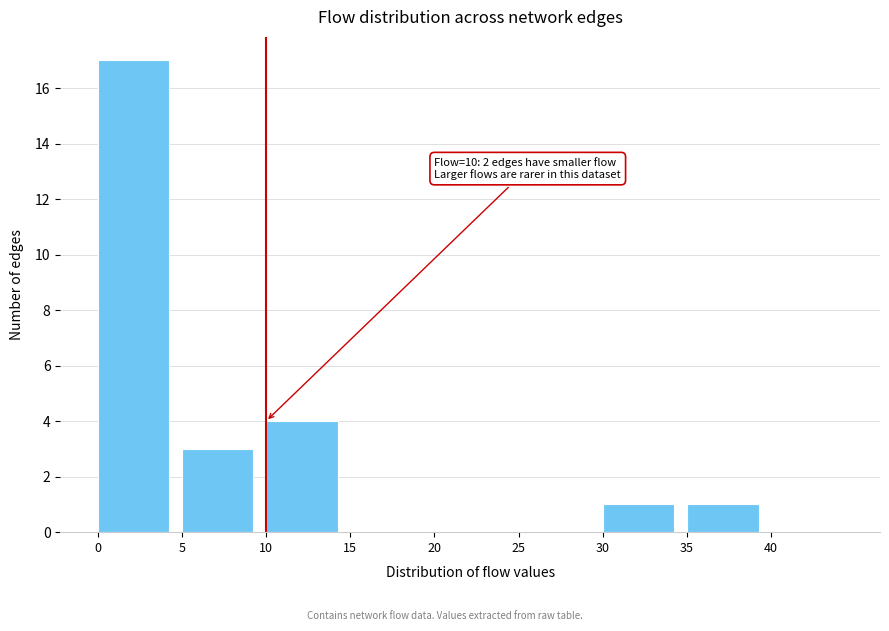

Which range on the x-axis has the tallest bar?

0 to 5